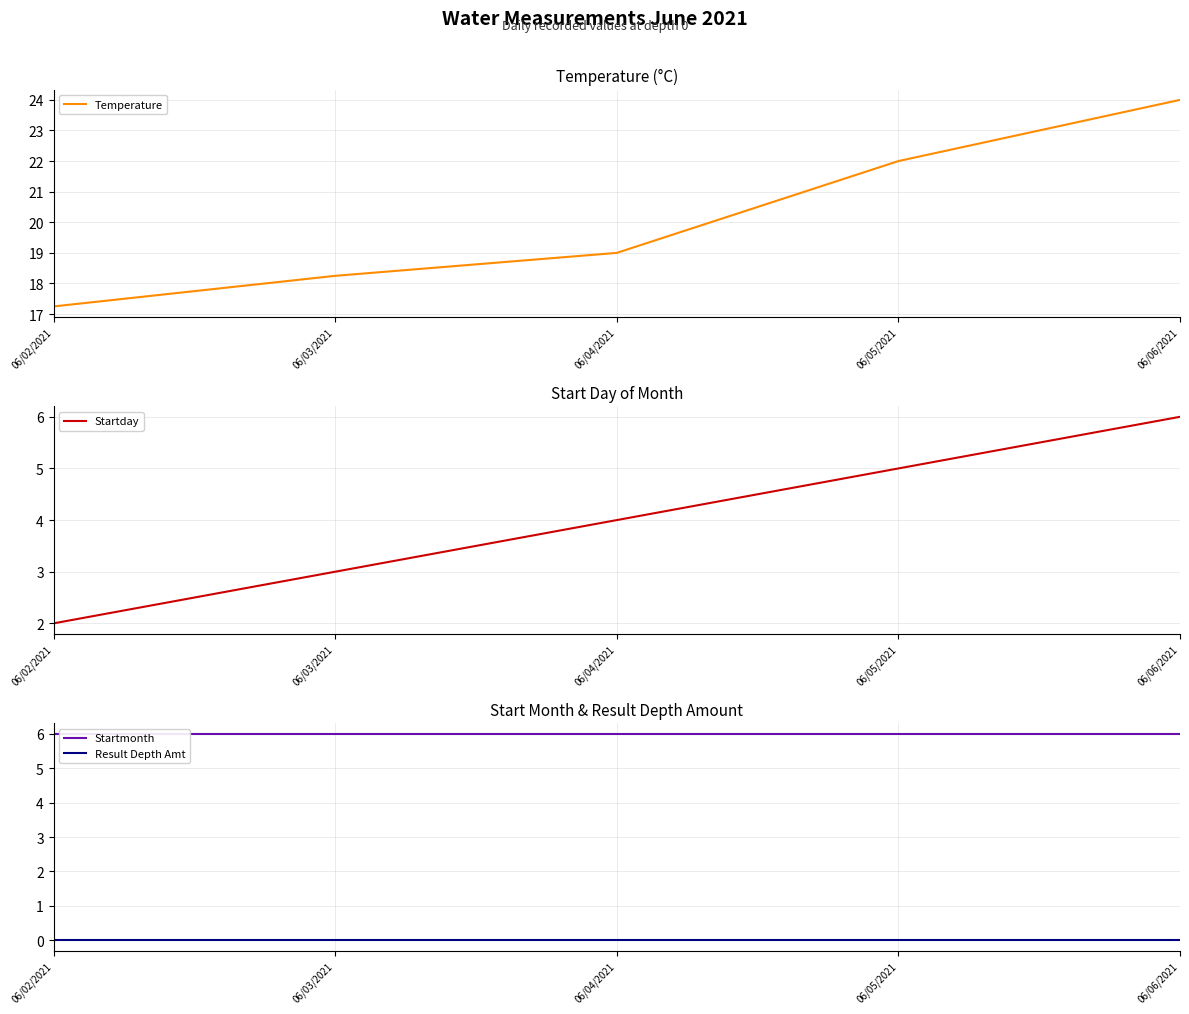

True or false: Result Depth Amt and Temperature intersect in this chart.

False